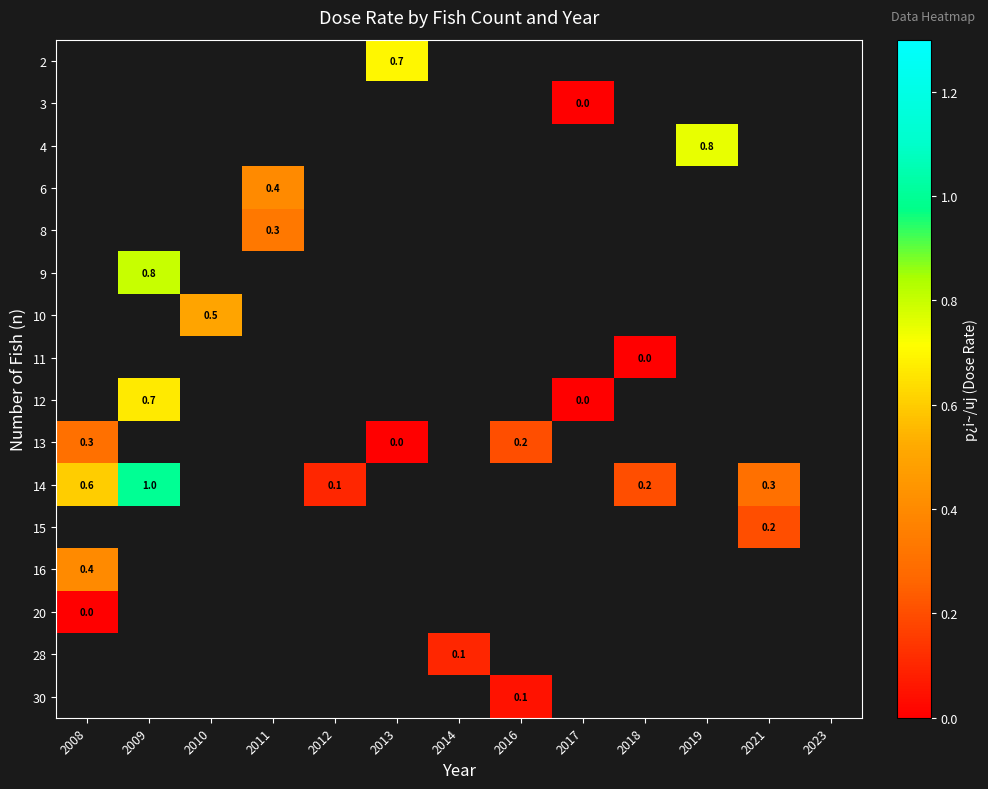

Between 2016 and 2019, which is larger?

2019